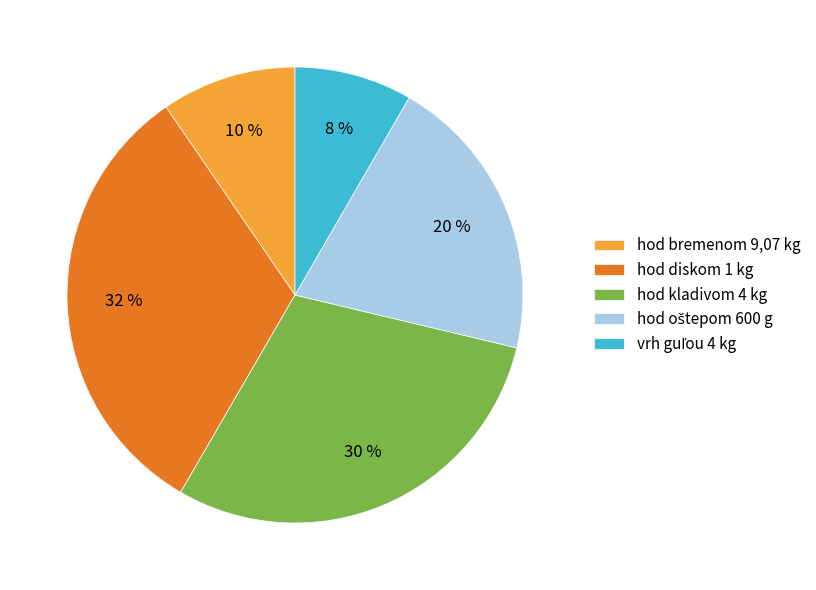

Do hod bremenom 9,07 kg and hod kladivom 4 kg together represent more than half of the pie?

No